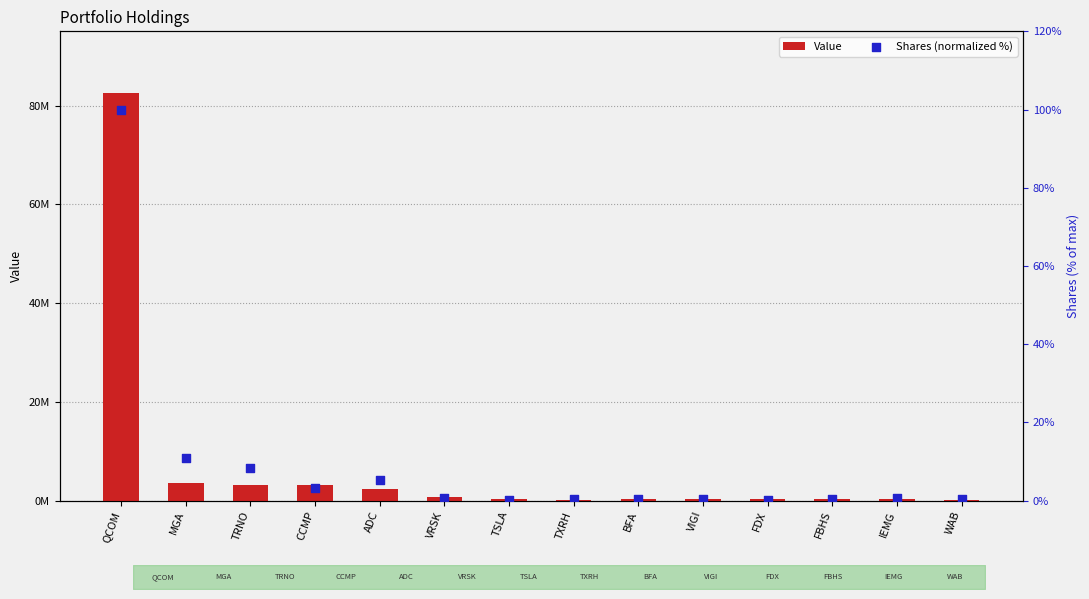

What are all the series names shown in the legend?

Value, Shares (normalized %)